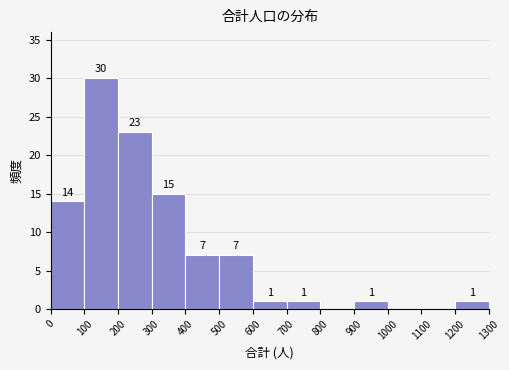

Over which range of the x-axis is the bar tallest?

100 to 200